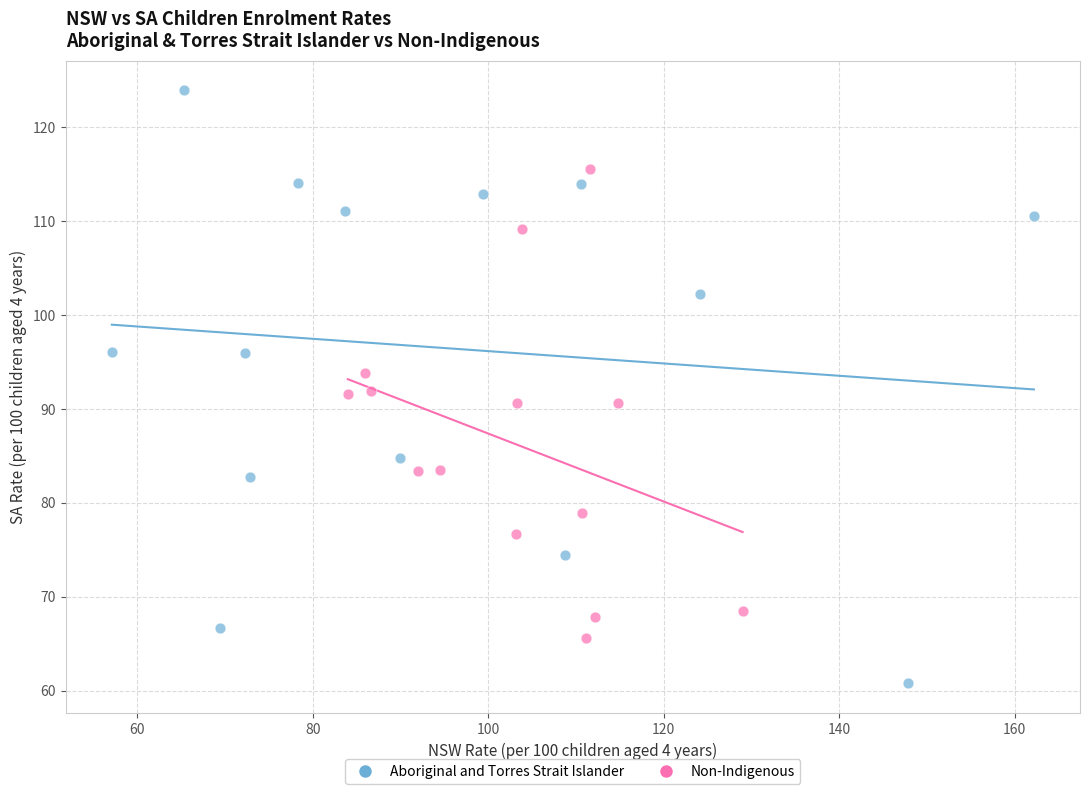

What are all the series names shown in the legend?

Aboriginal and Torres Strait Islander, Non-Indigenous